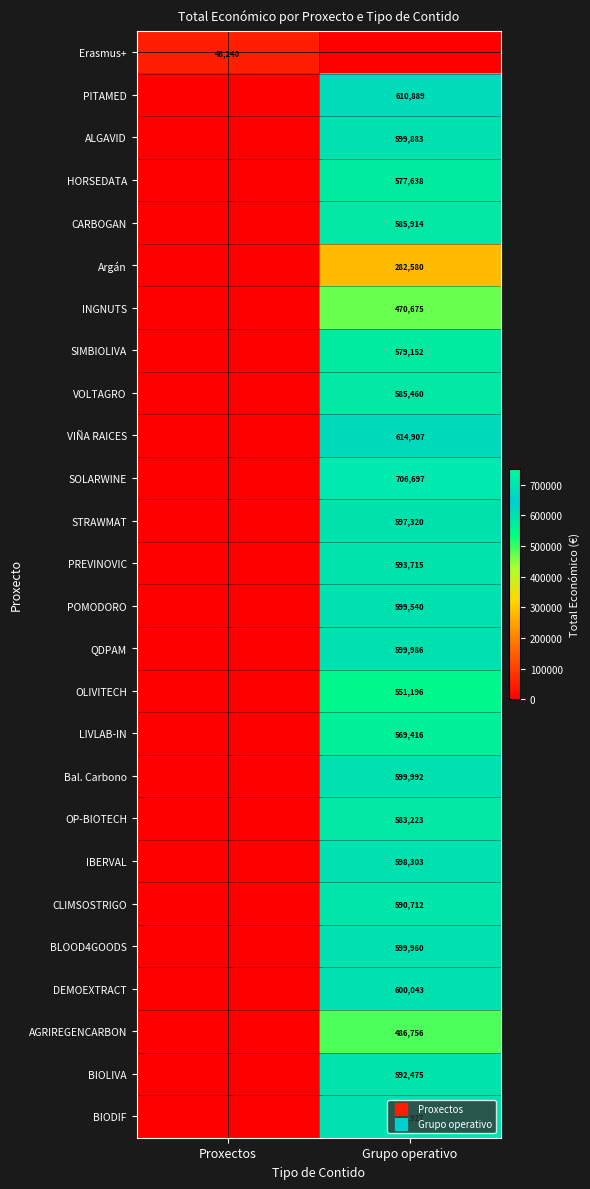

Rank the categories by LIVLAB-IN value from lowest to highest.

Proxectos, Grupo operativo